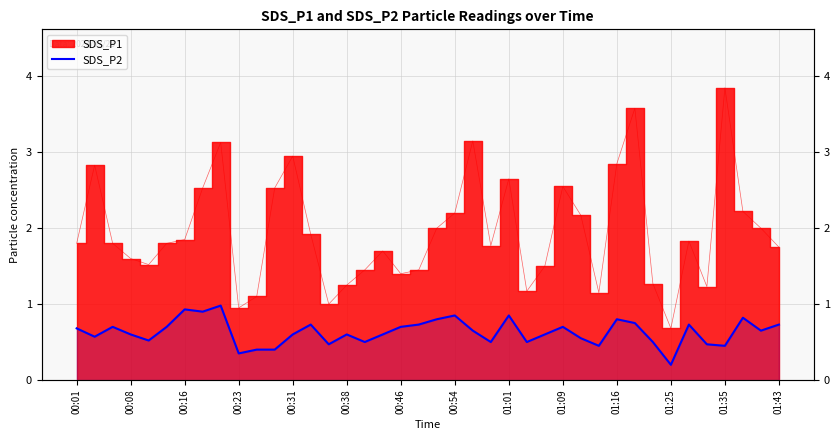

True or false: the data shows 0.7 at 01:43.

True